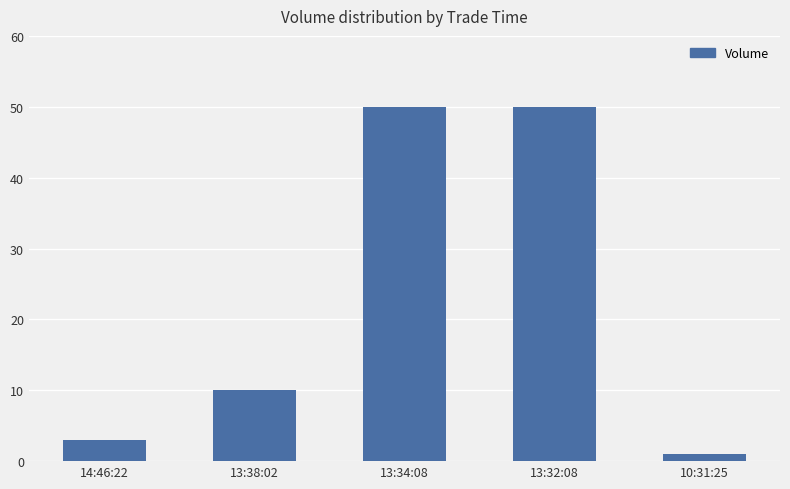

Read the value at 13:32:08, to the nearest 5.

50